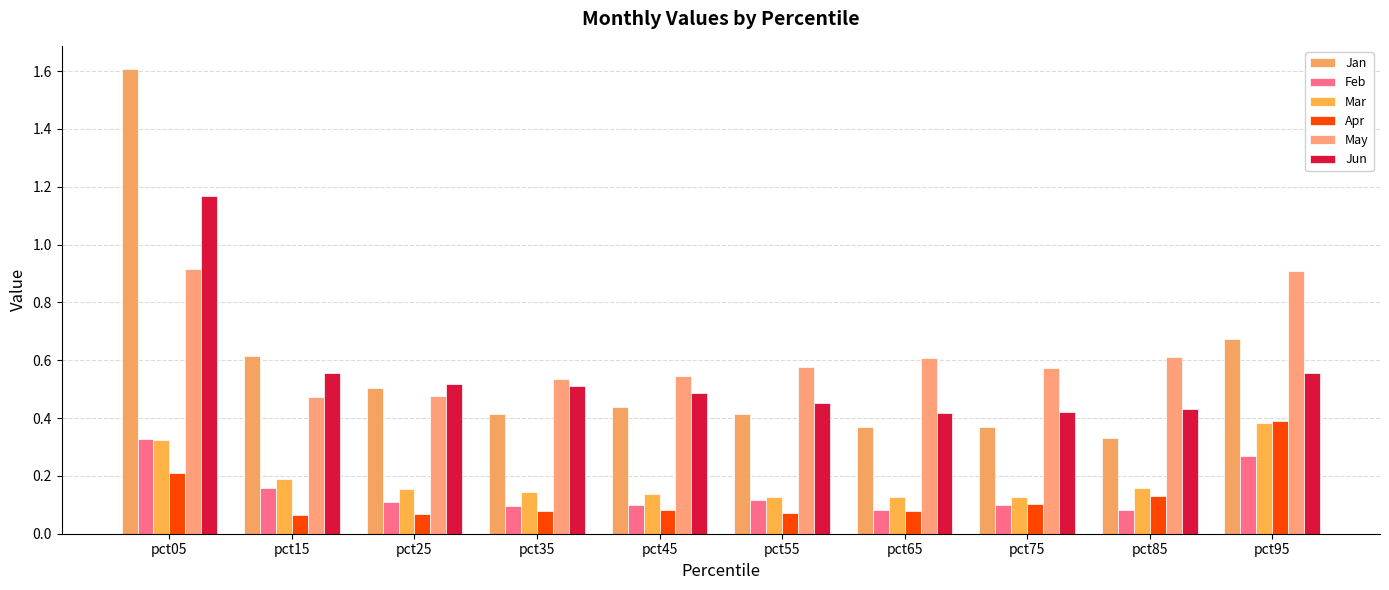

At which category is the sum across all series the highest?

pct05